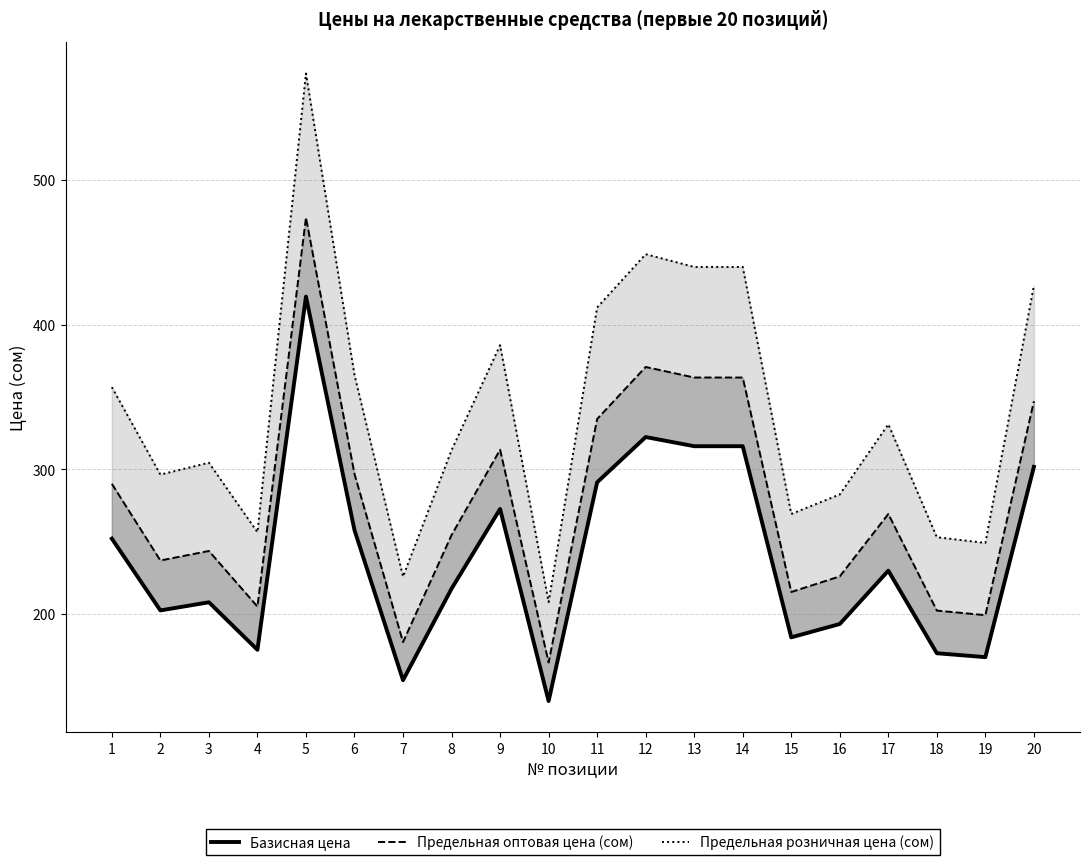

What is the value of the Базисная цена point at the 7th from the left?

154.6